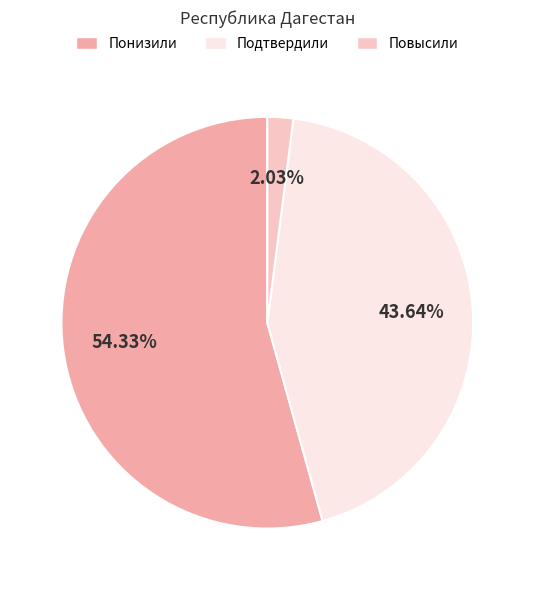

Rank the categories by value from lowest to highest.

Повысили, Подтвердили, Понизили